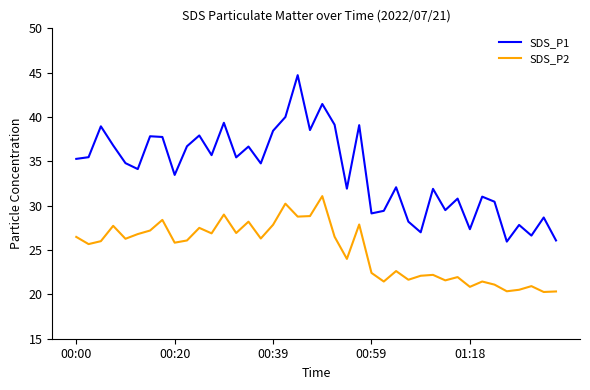

True or false: SDS_P2 and SDS_P1 intersect in this chart.

False